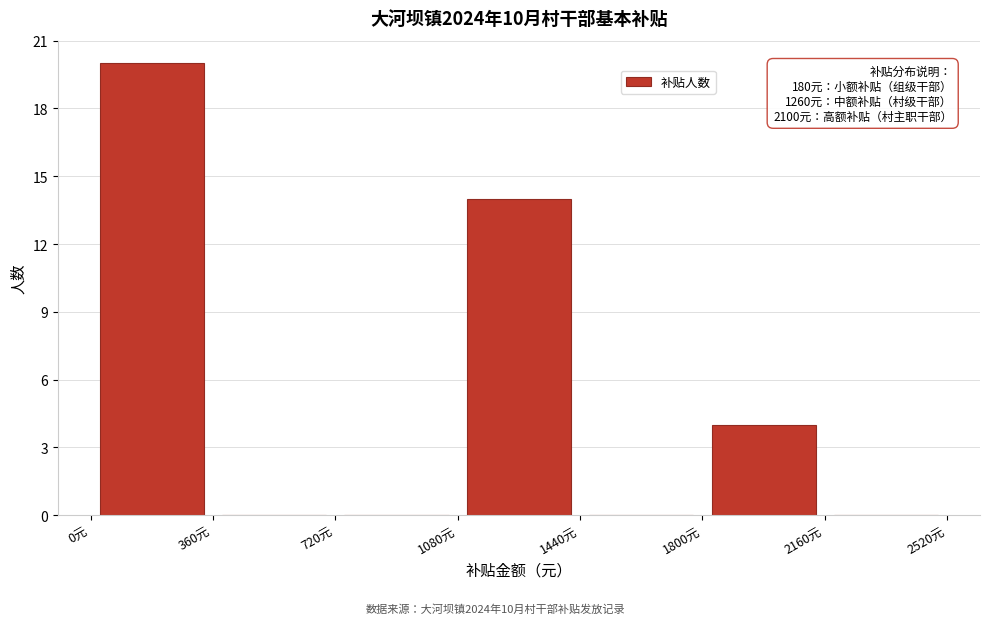

Which range on the x-axis has the tallest bar?

0 to 360